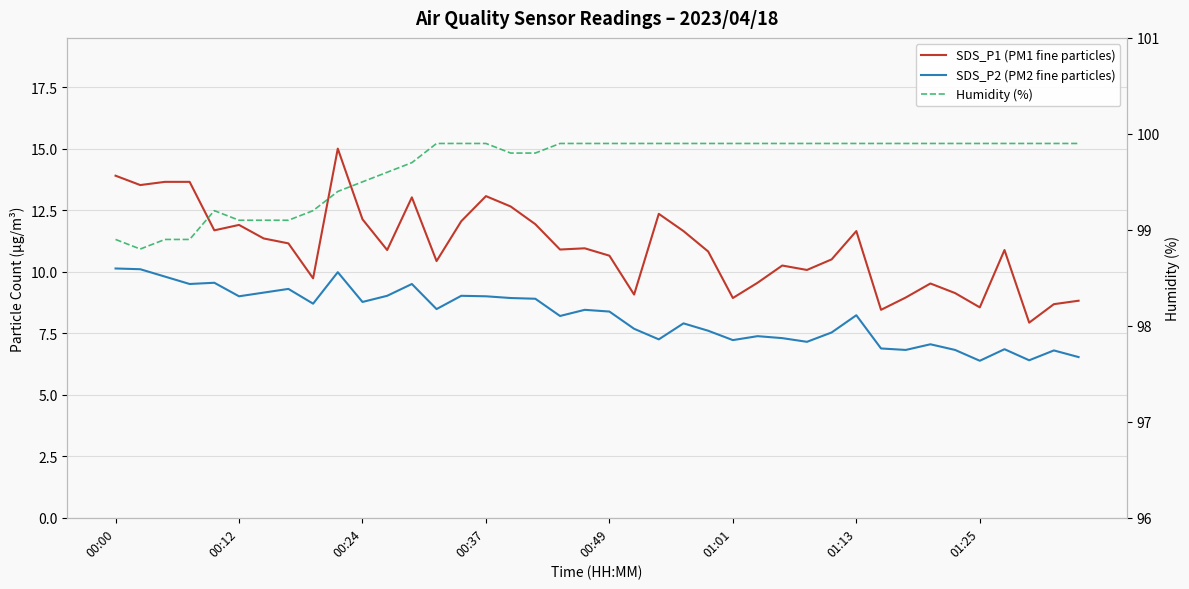

In SDS_P2 (PM2 fine particles), how many points are lower than both neighbors (excluding endpoints)?

12